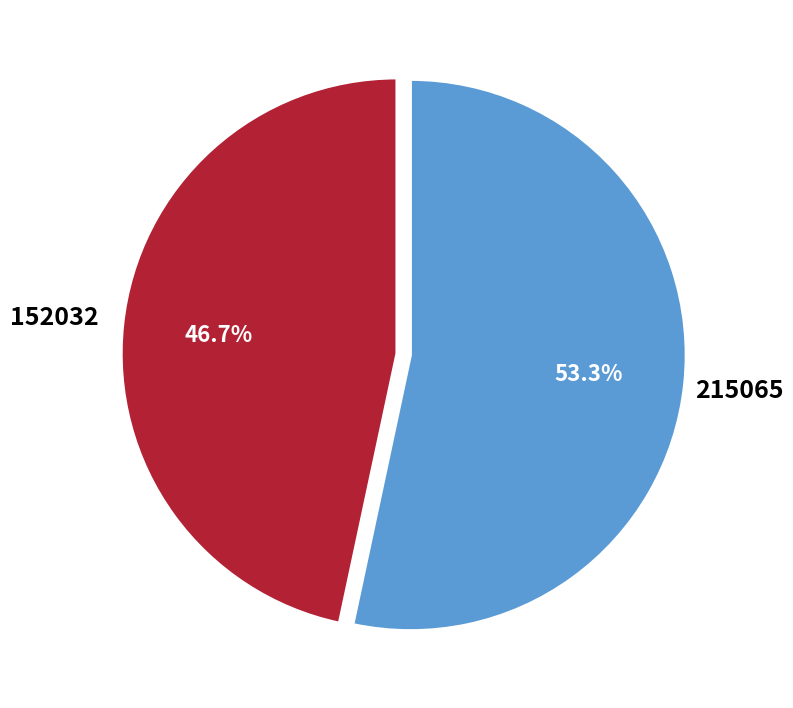

Rank the categories by value from highest to lowest.

215065, 152032